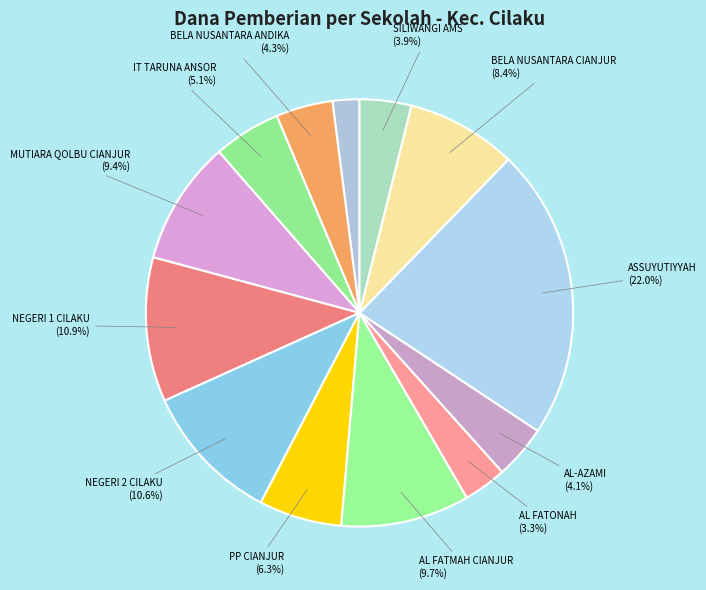

Is there a majority slice in this chart?

No